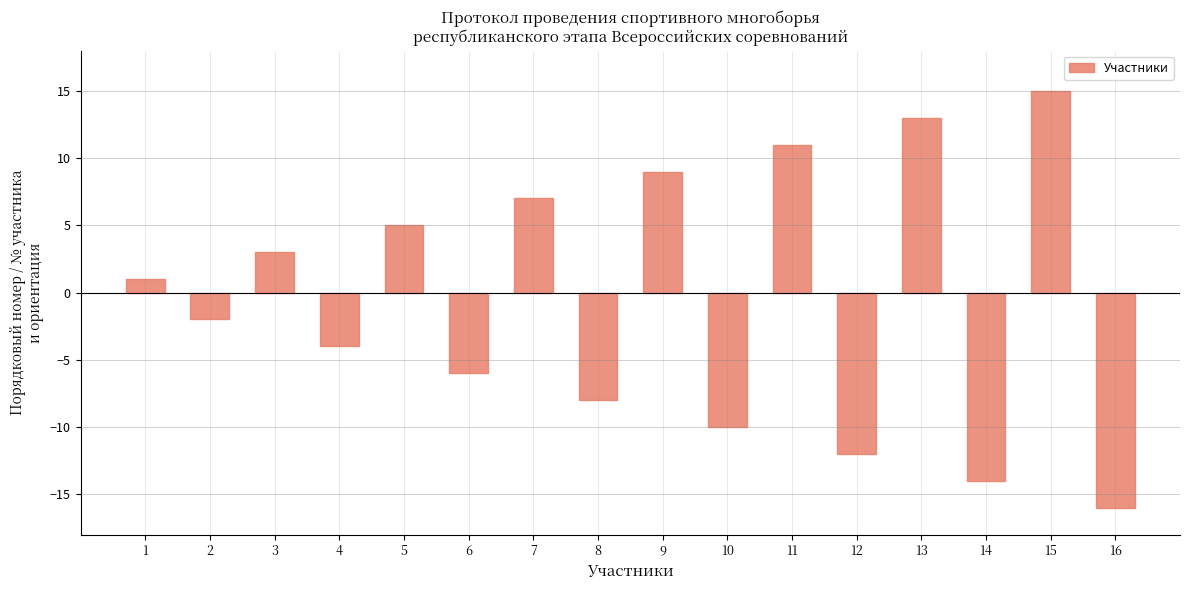

Rank the categories by value from lowest to highest.

16, 14, 12, 10, 8, 6, 4, 2, 1, 3, 5, 7, 9, 11, 13, 15